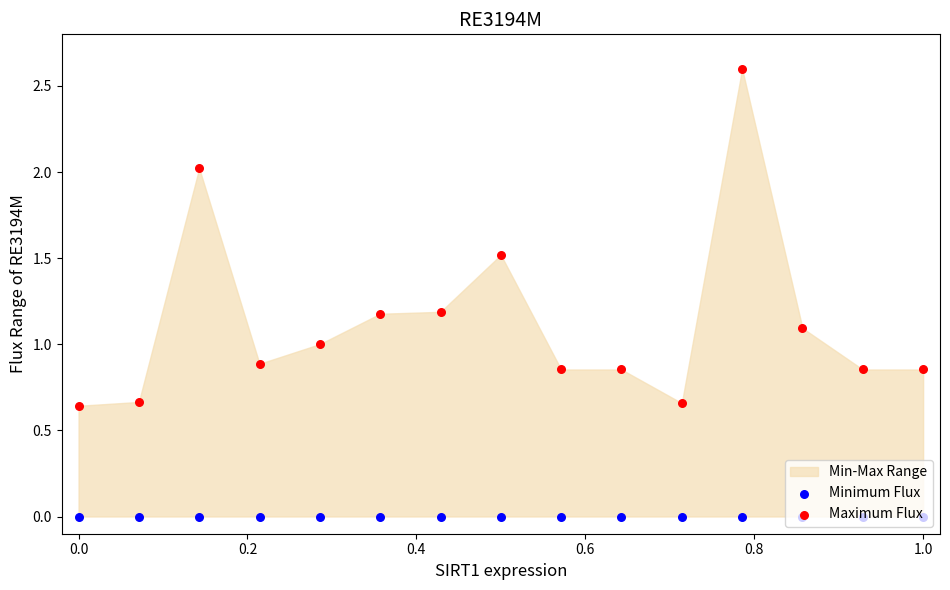

At how many categories does at least one series exceed 2?

2